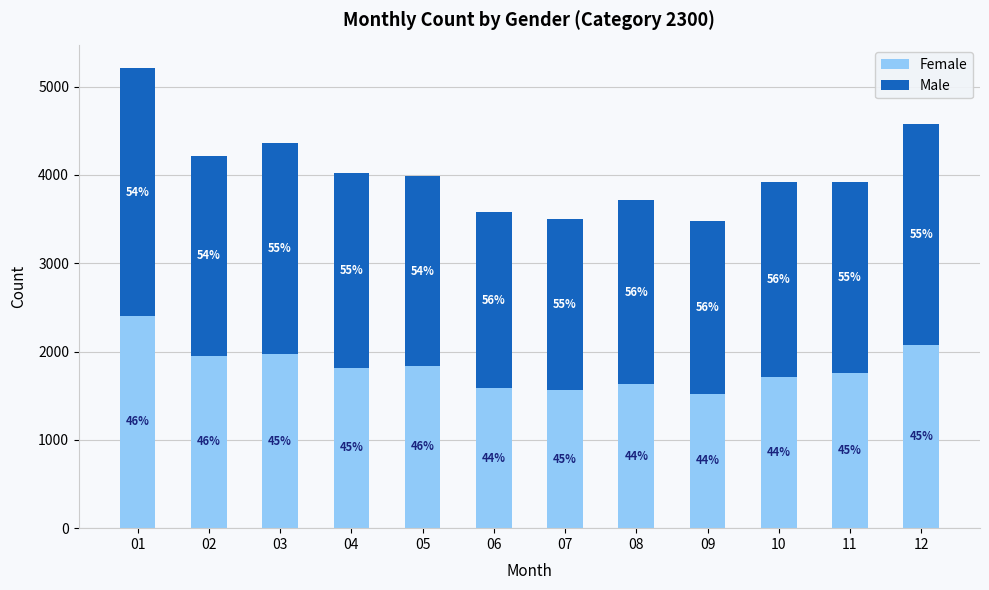

What are all the series names shown in the legend?

Female, Male